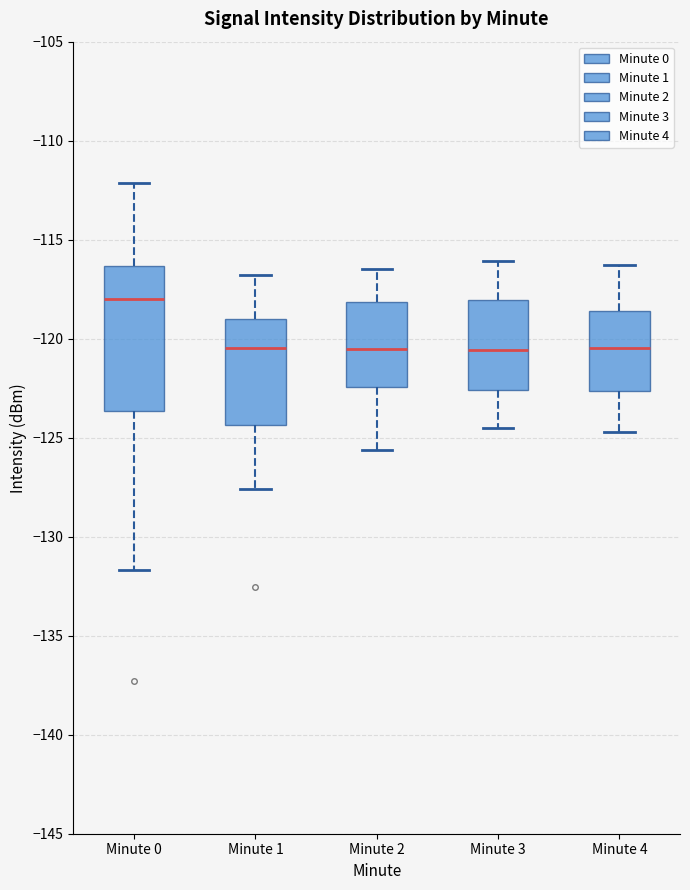

Reading left to right, read every box against the y-axis: the position of its median line, the range the box covers, and the ends of its whiskers. The values are not printed on the chart, so give them approximately, as read against the axis.

Minute 0: median -118.0, box -123.5 to -116.5, whiskers -131.5 to -112.0
Minute 1: median -120.5, box -124.5 to -119.0, whiskers -127.5 to -117.0
Minute 2: median -120.5, box -122.5 to -118.0, whiskers -125.5 to -116.5
Minute 3: median -120.5, box -122.5 to -118.0, whiskers -124.5 to -116.0
Minute 4: median -120.5, box -122.5 to -118.5, whiskers -124.5 to -116.5